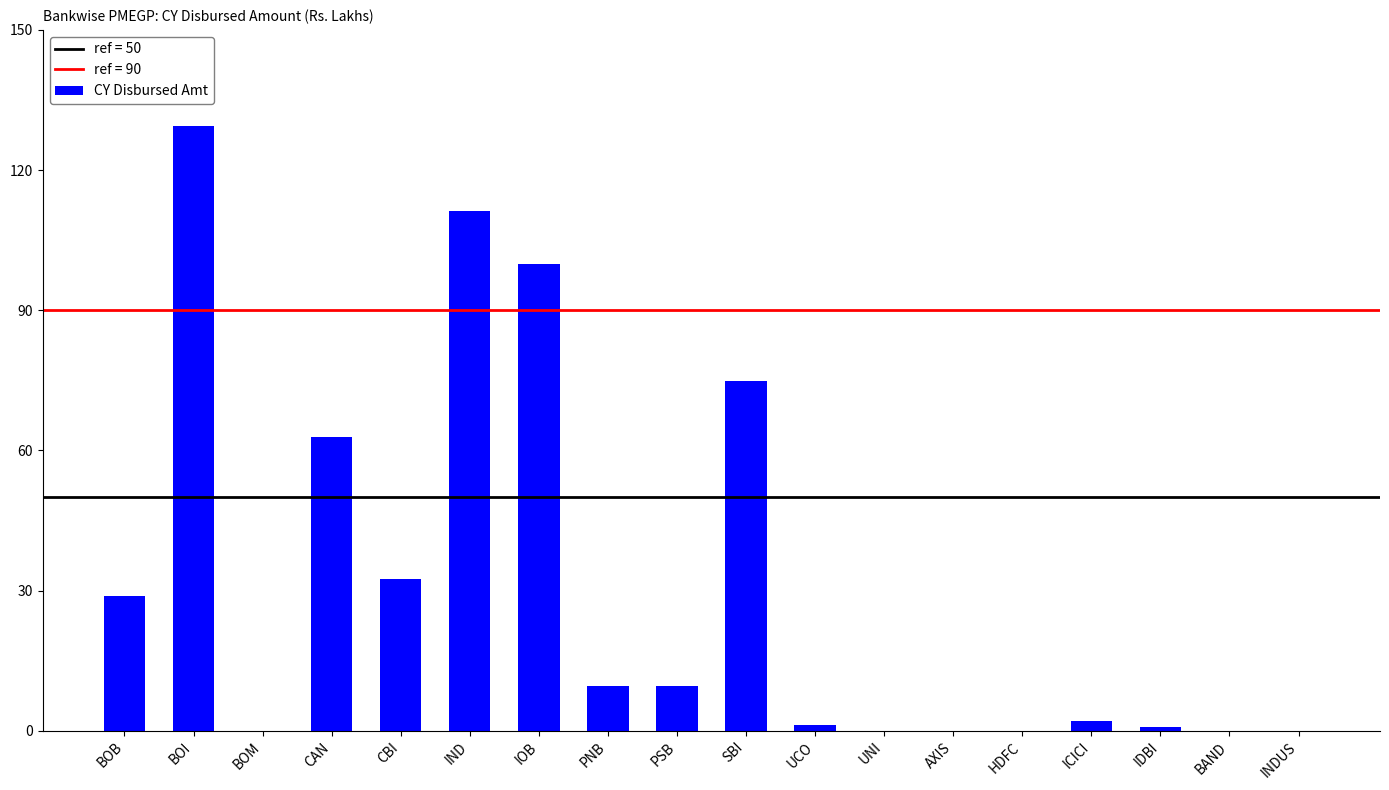

How many values exceed 9?

9